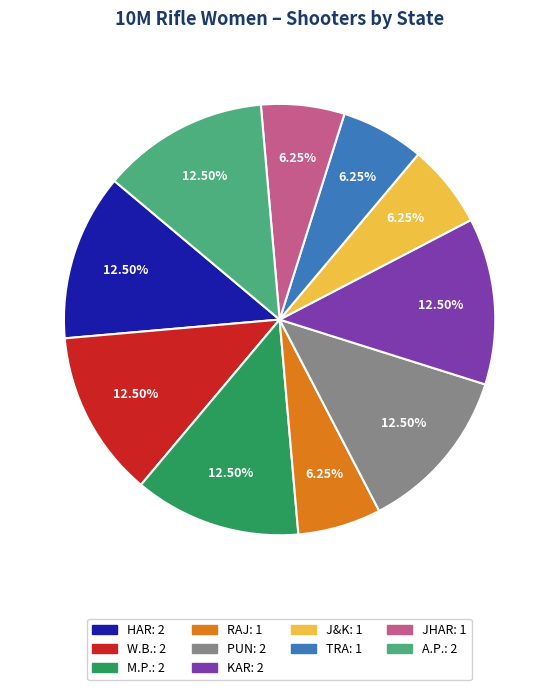

What is the ratio of the value at TRA to the value at KAR?

0.5